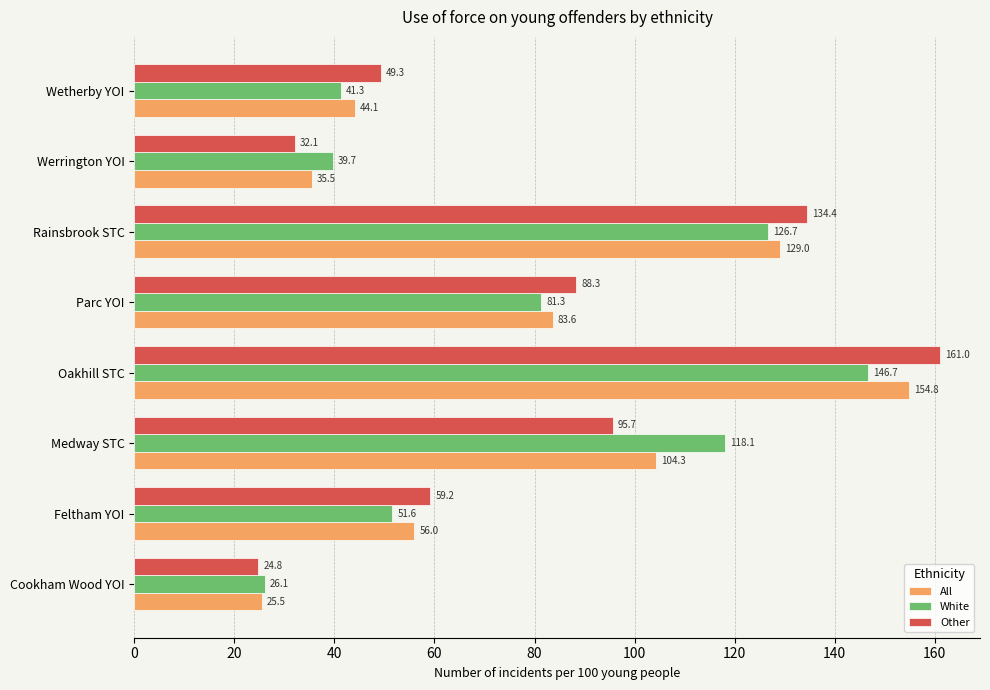

Which series changed the most between Cookham Wood YOI and Werrington YOI?

White